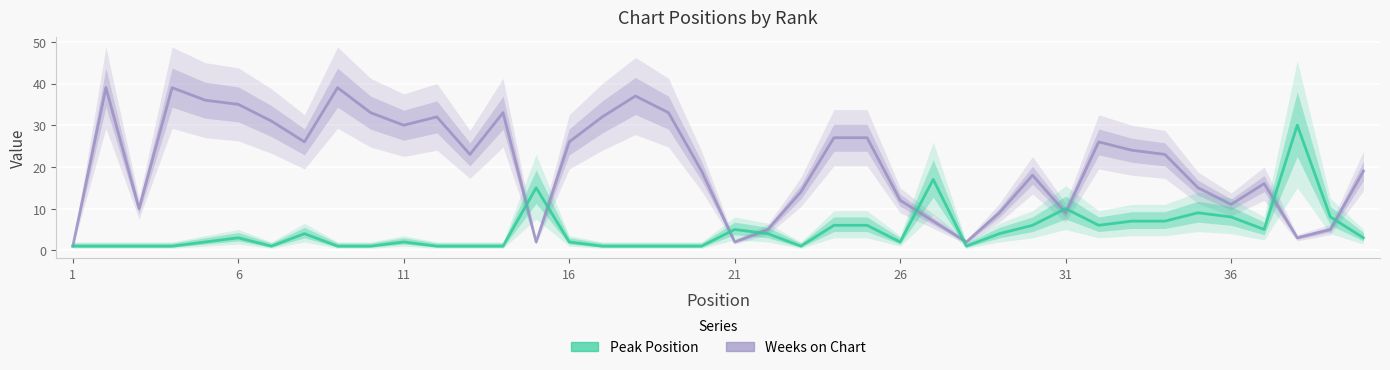

How many intersections are there between Weeks on Chart and Peak Position?

10